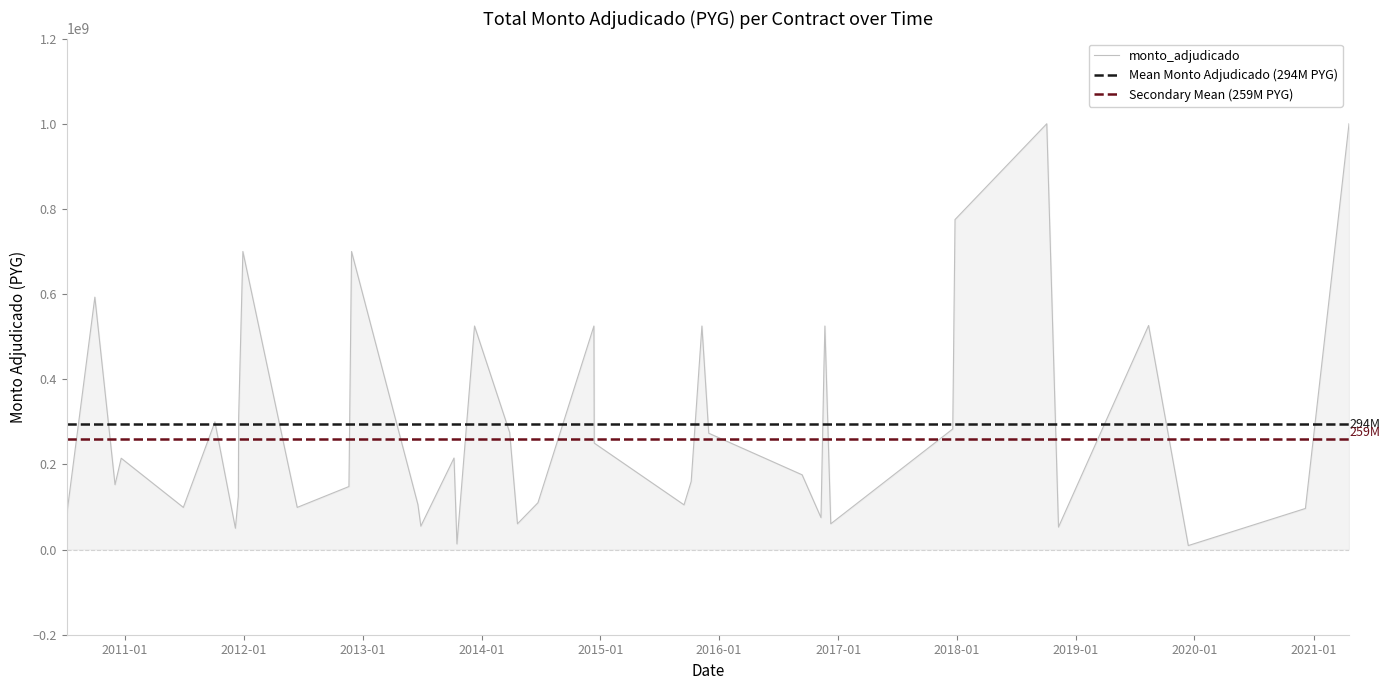

What is the difference between the maximum and second lowest values?

986800000